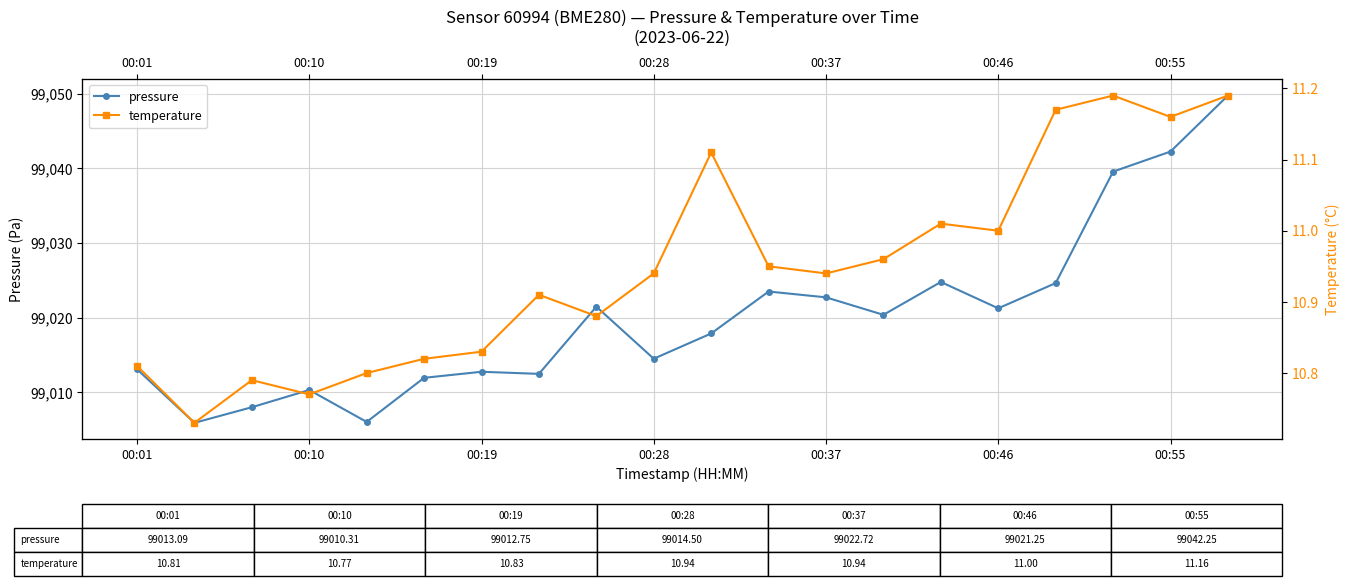

The temperature series shows 16.8 at 00:19. True or false?

False